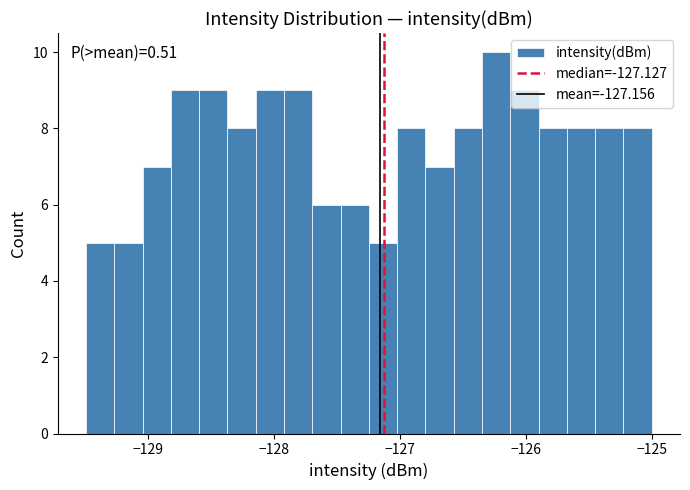

Around what value on the x-axis is the tallest bar? Give the approximate position of its centre, as read against the axis.

-126.2